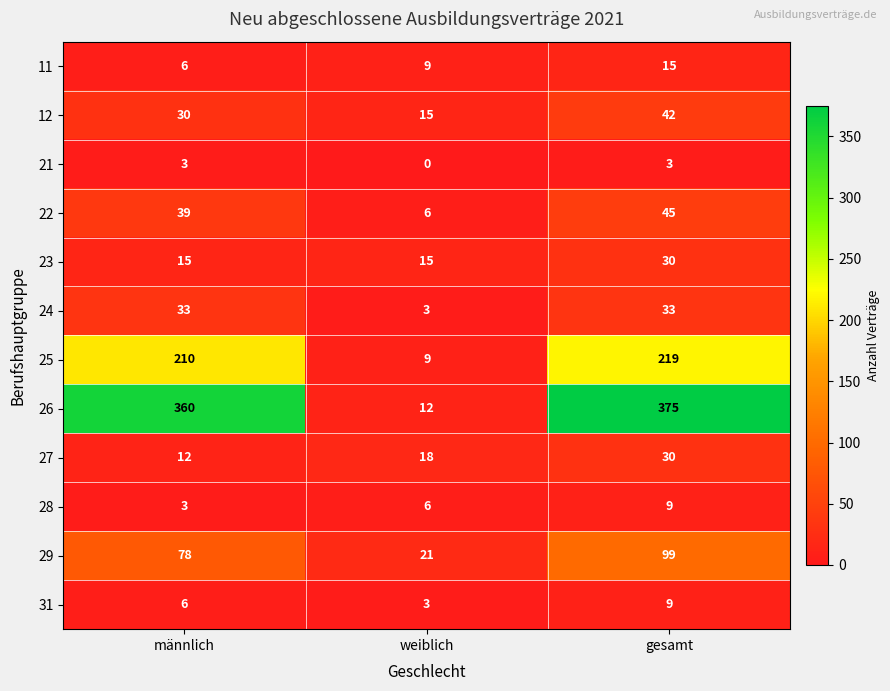

What value does the 28 series have at gesamt?

9